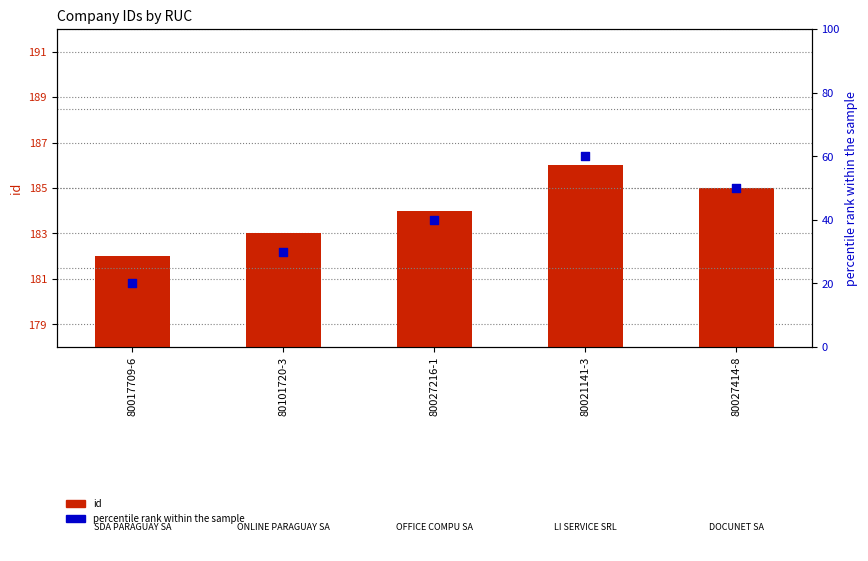

Which series contains the highest Y value?

id